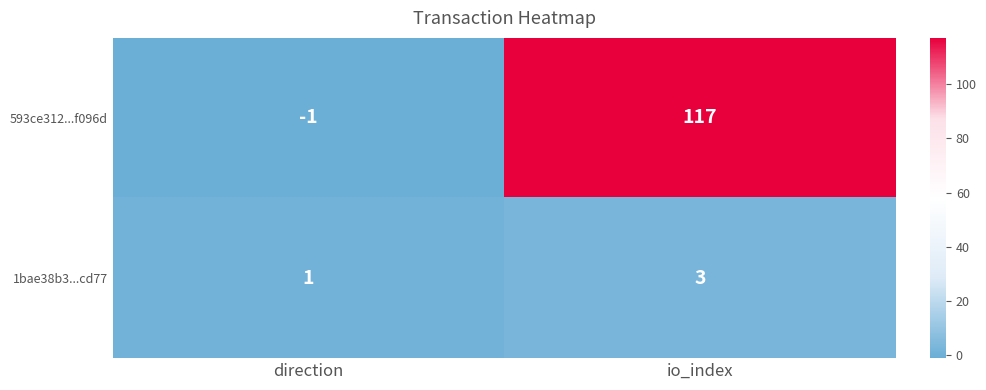

Reading right to left, what are all the values shown in this chart?

593ce312...f096d: 117	-1
1bae38b3...cd77: 3	1